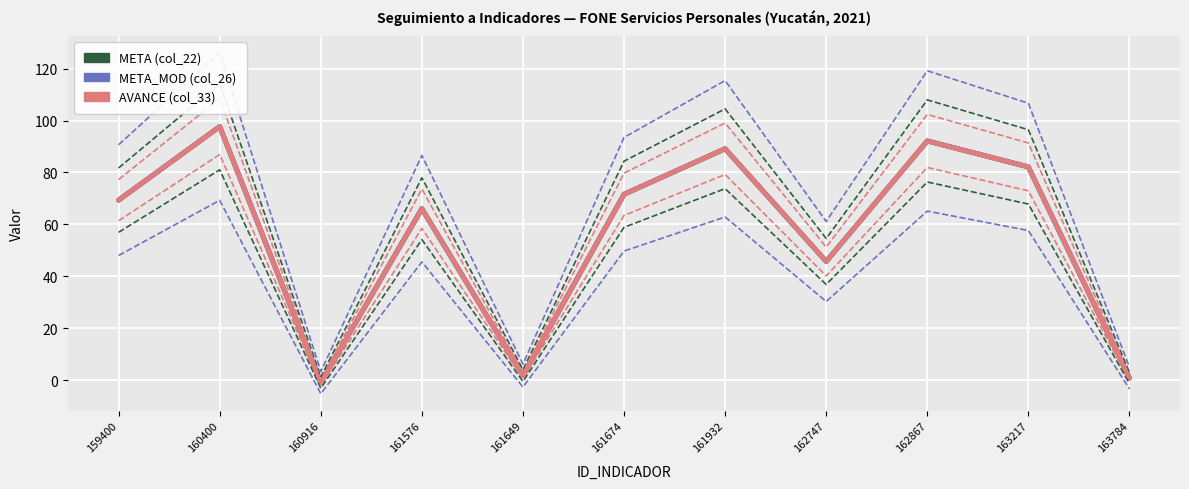

What are all the series names shown in the legend?

META (col_22), META_MOD (col_26), AVANCE (col_33)